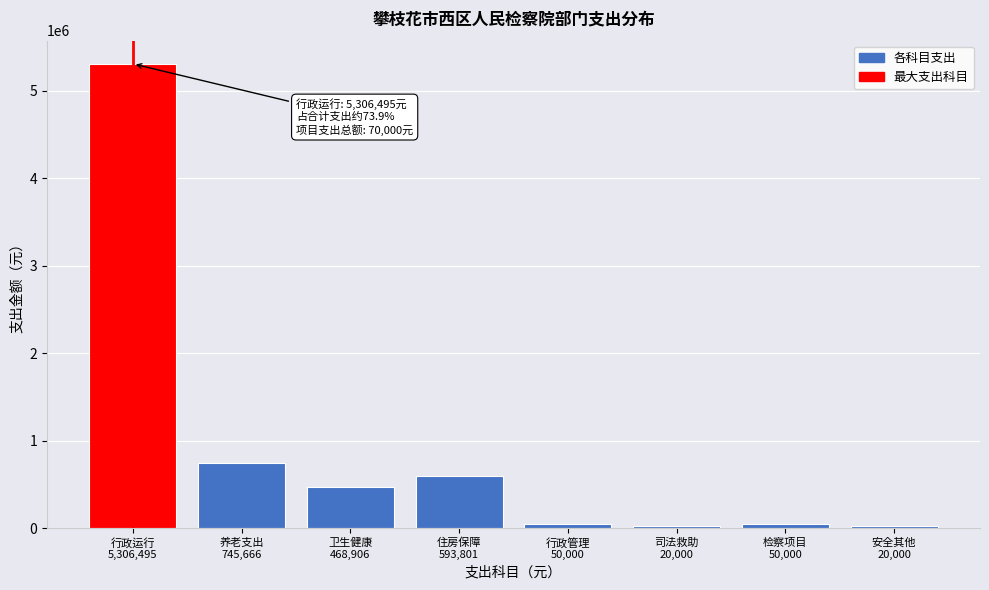

What is the sum of all values?

7254869.0